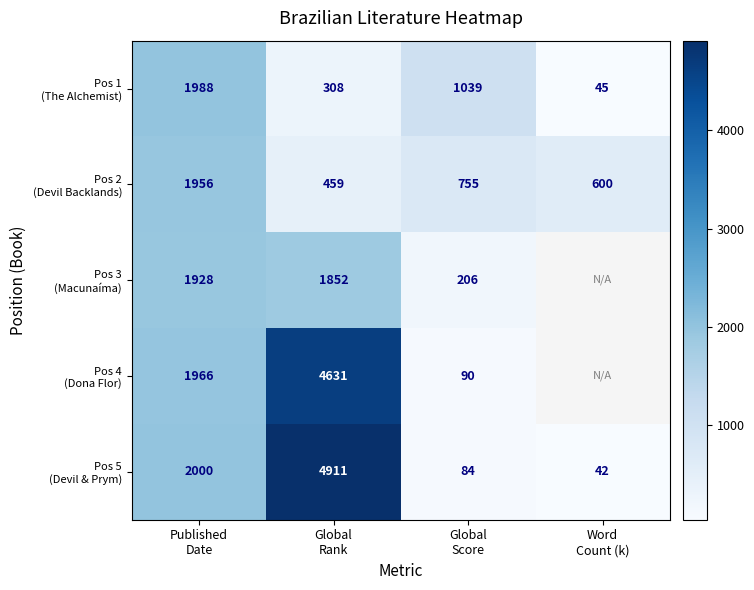

Is it true that Pos 2 (Devil Backlands) equals 3376.5 at Published Date?

False